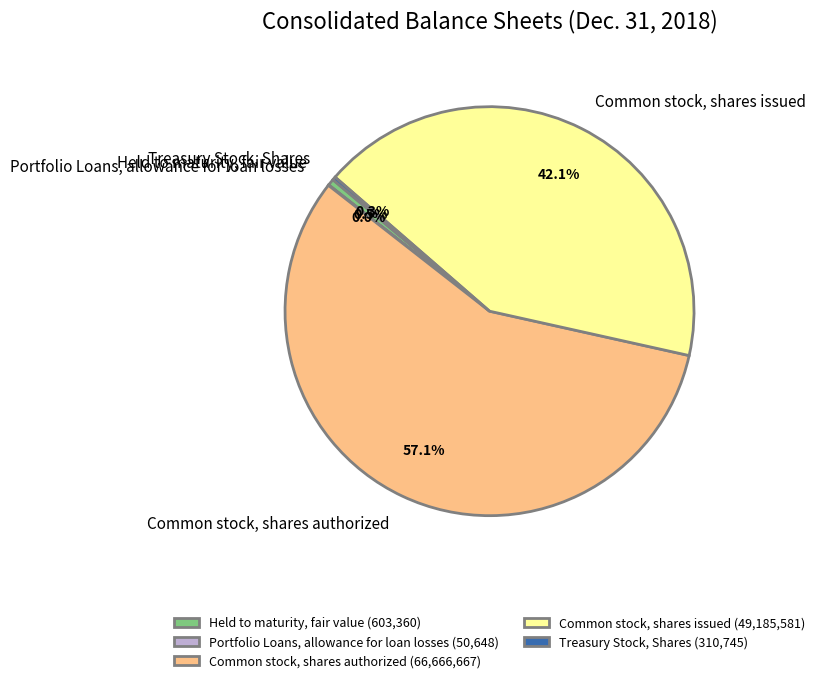

Is it true that Common stock, shares issued is 42% of the pie?

True